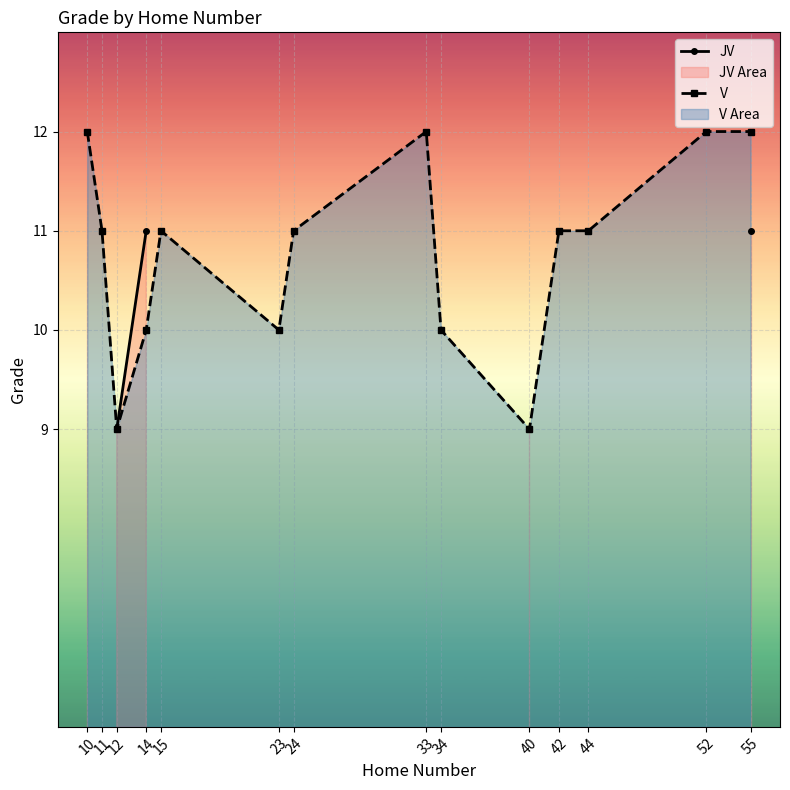

Which series changed the most between 23 and 42?

V